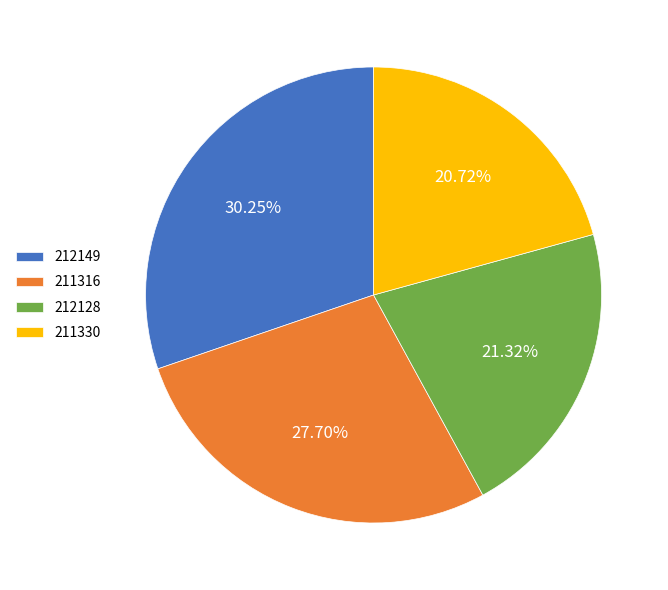

How many segments does this pie chart have?

4